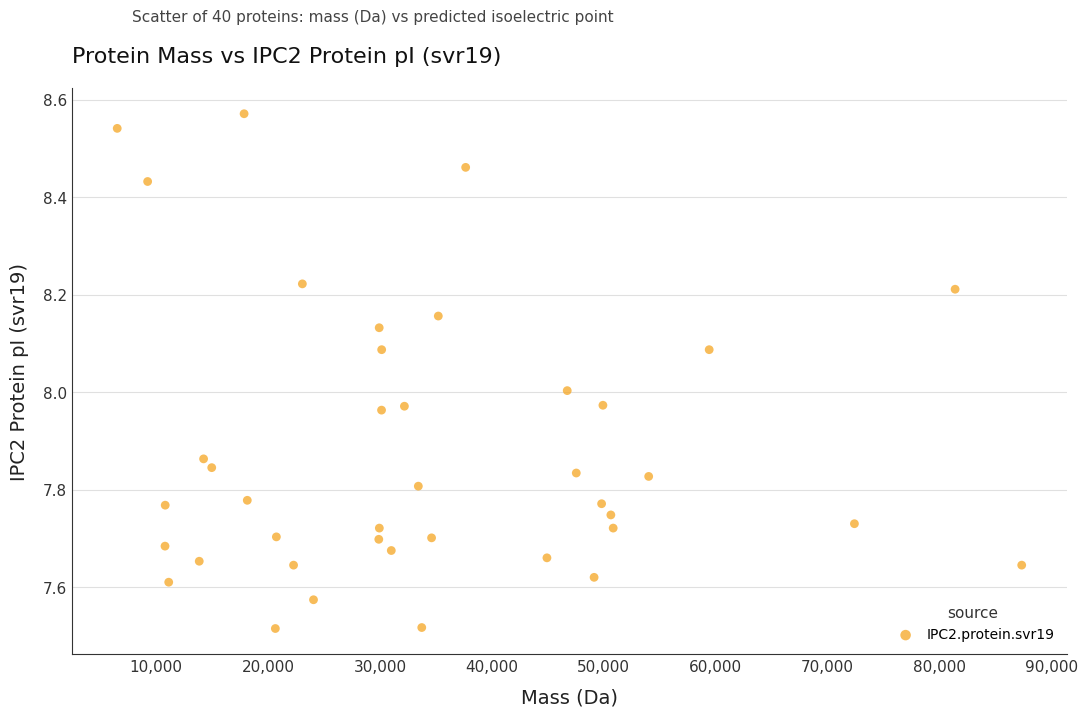

What is the range of Y values (max minus min)?

1.1